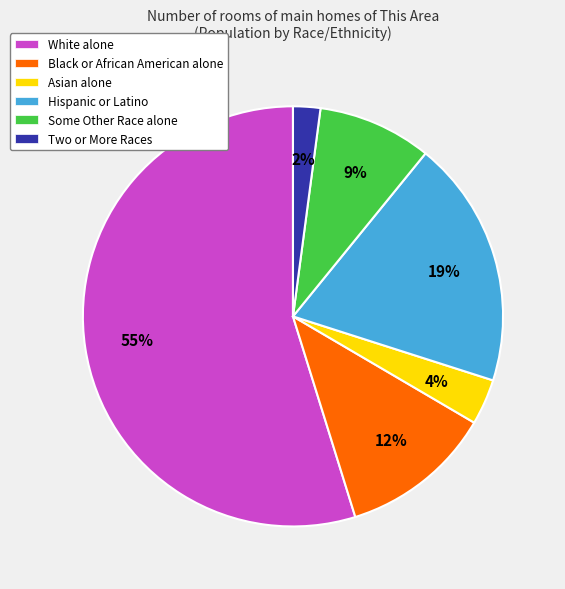

How many segments does this pie chart have?

6